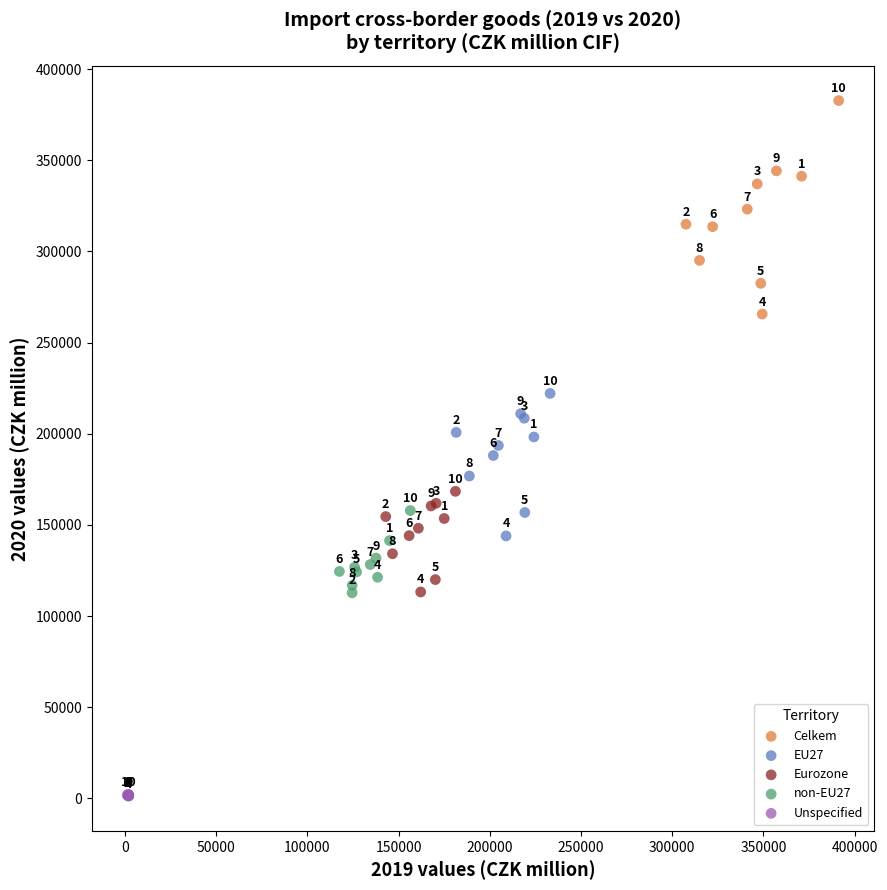

Which series reaches the maximum Y coordinate?

Celkem